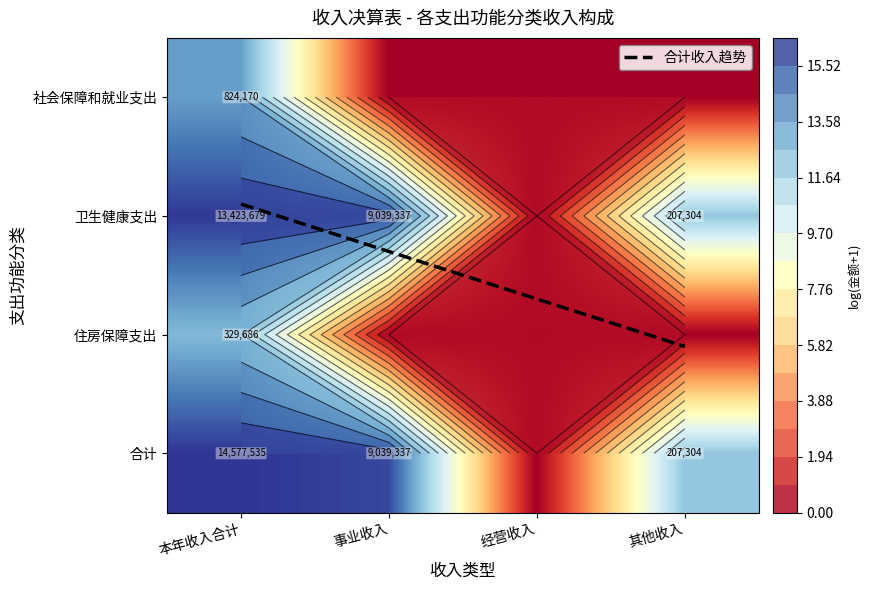

The 住房保障支出 series shows -8.8 at 事业收入. True or false?

False